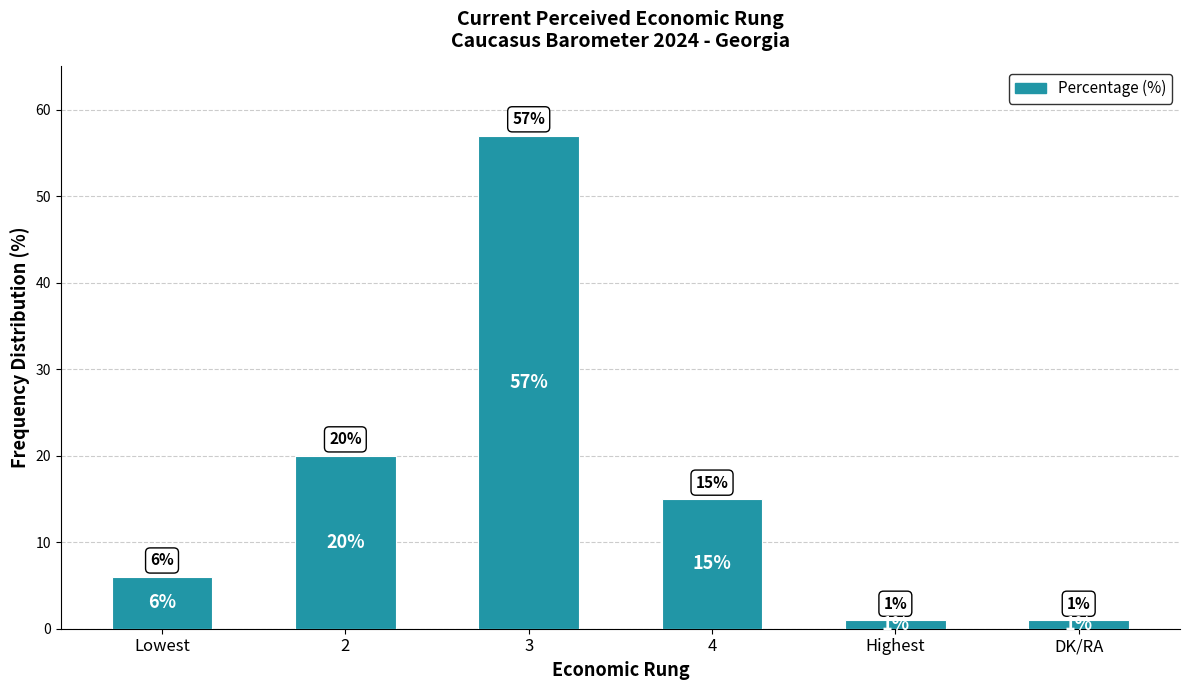

Which category has the highest value across all series?

3